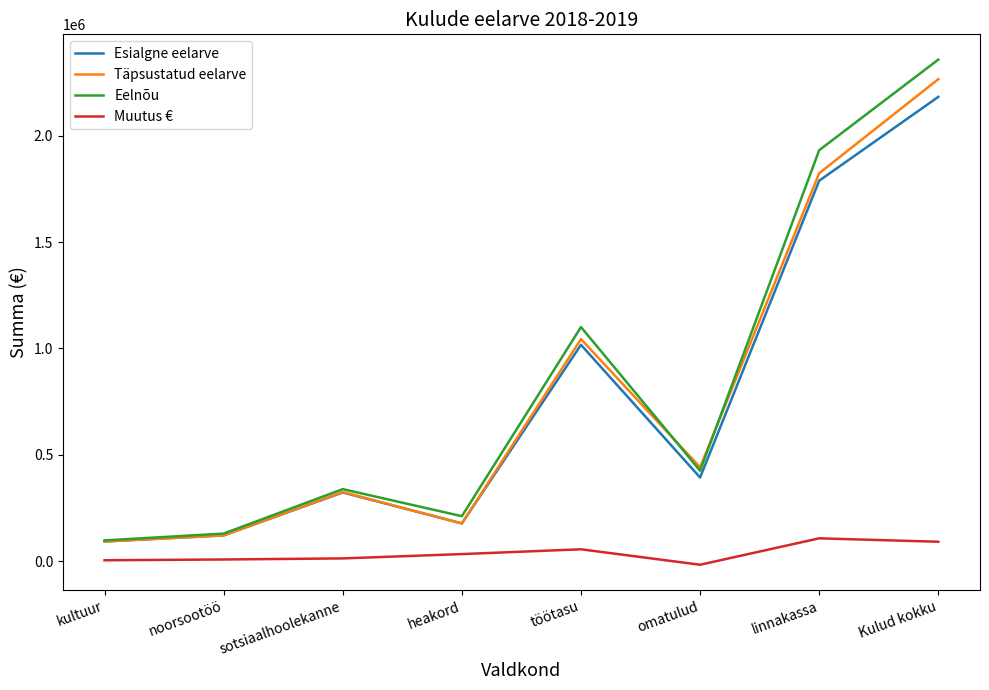

True or false: Muutus € and Eelnõu intersect in this chart.

False